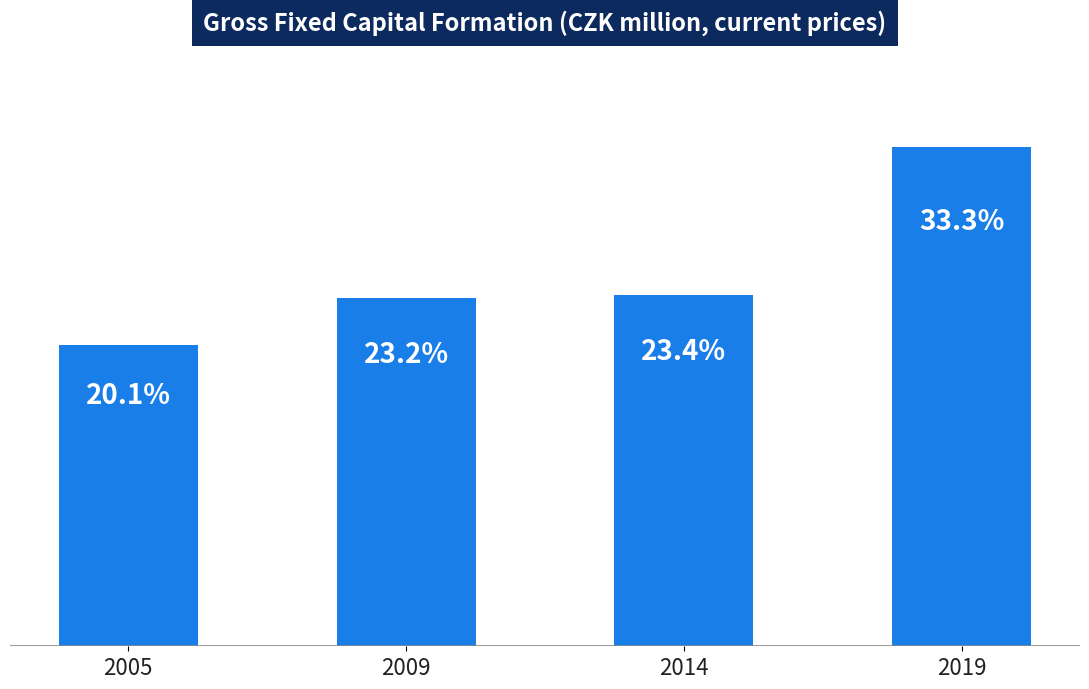

Are the bars horizontal?

No